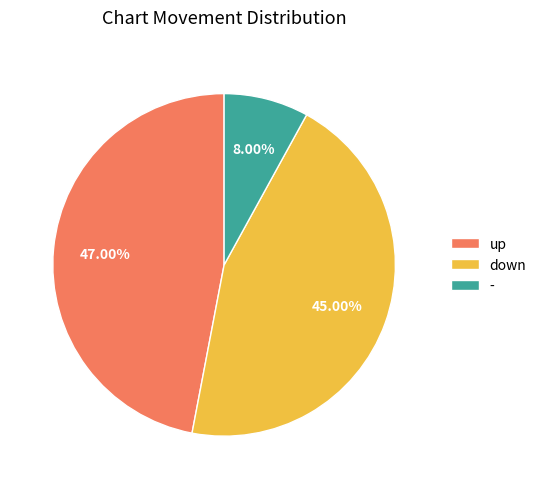

Is the sum of down and up greater than half?

Yes